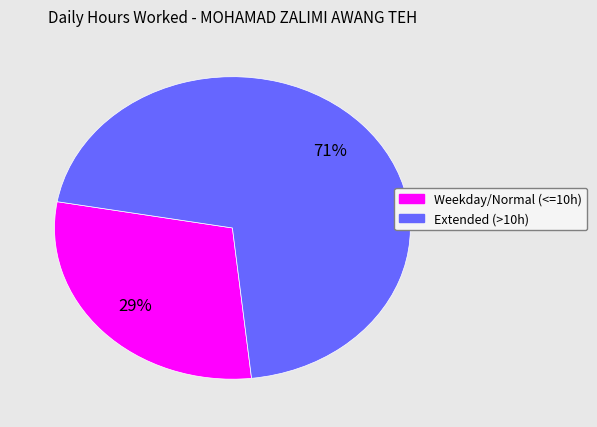

To the nearest percent, what is the average slice percentage?

50%